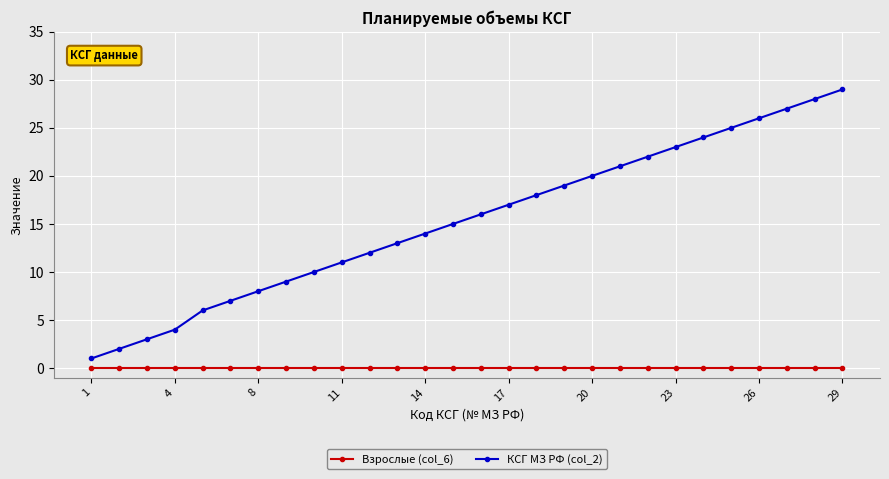

True or false: Взрослые (col_6) and КСГ МЗ РФ (col_2) cross at least once.

False